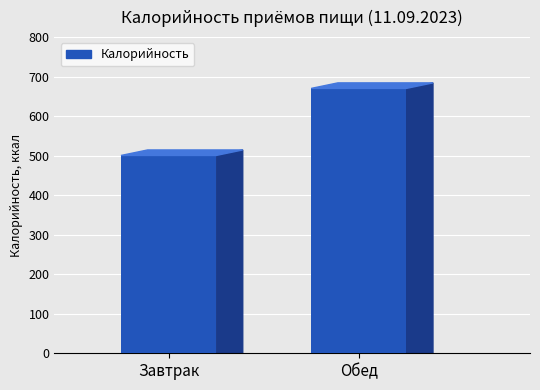

Reading left to right, transcribe all the data shown in this chart.

500.5	670.2